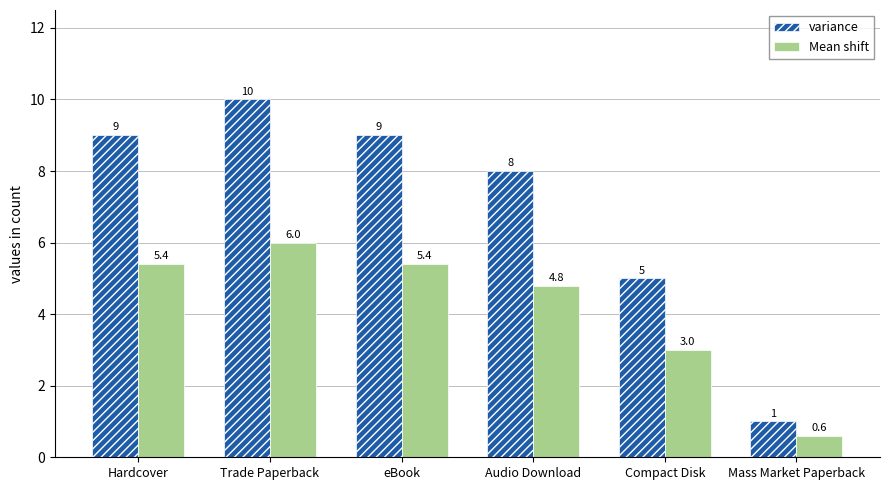

Reading left to right, what are all the values shown in this chart?

variance: 9.0	10.0	9.0	8.0	5.0	1.0
Mean shift: 5.4	6.0	5.4	4.8	3.0	0.6